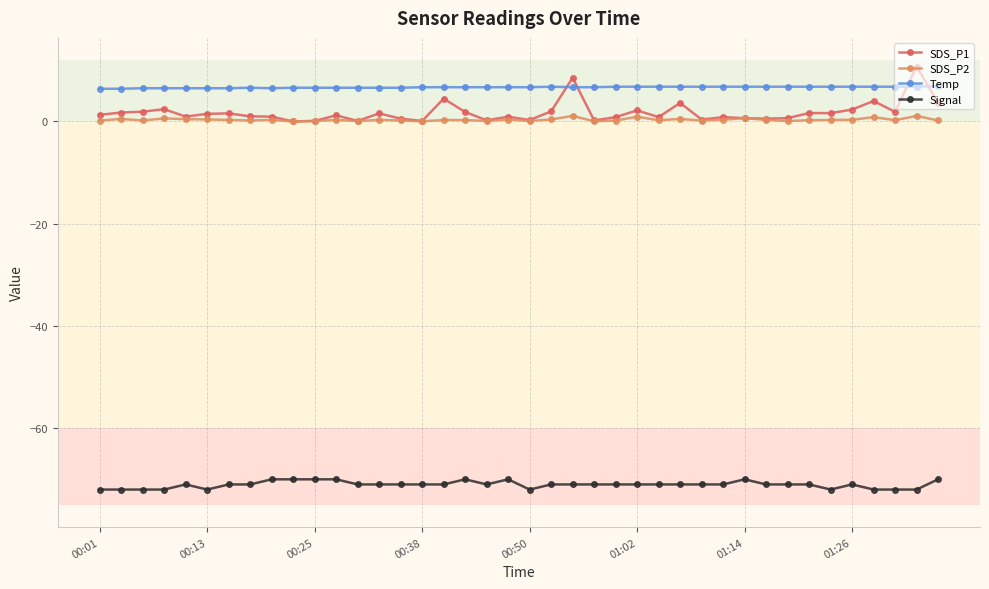

Which series has the widest spread of values?

SDS_P1